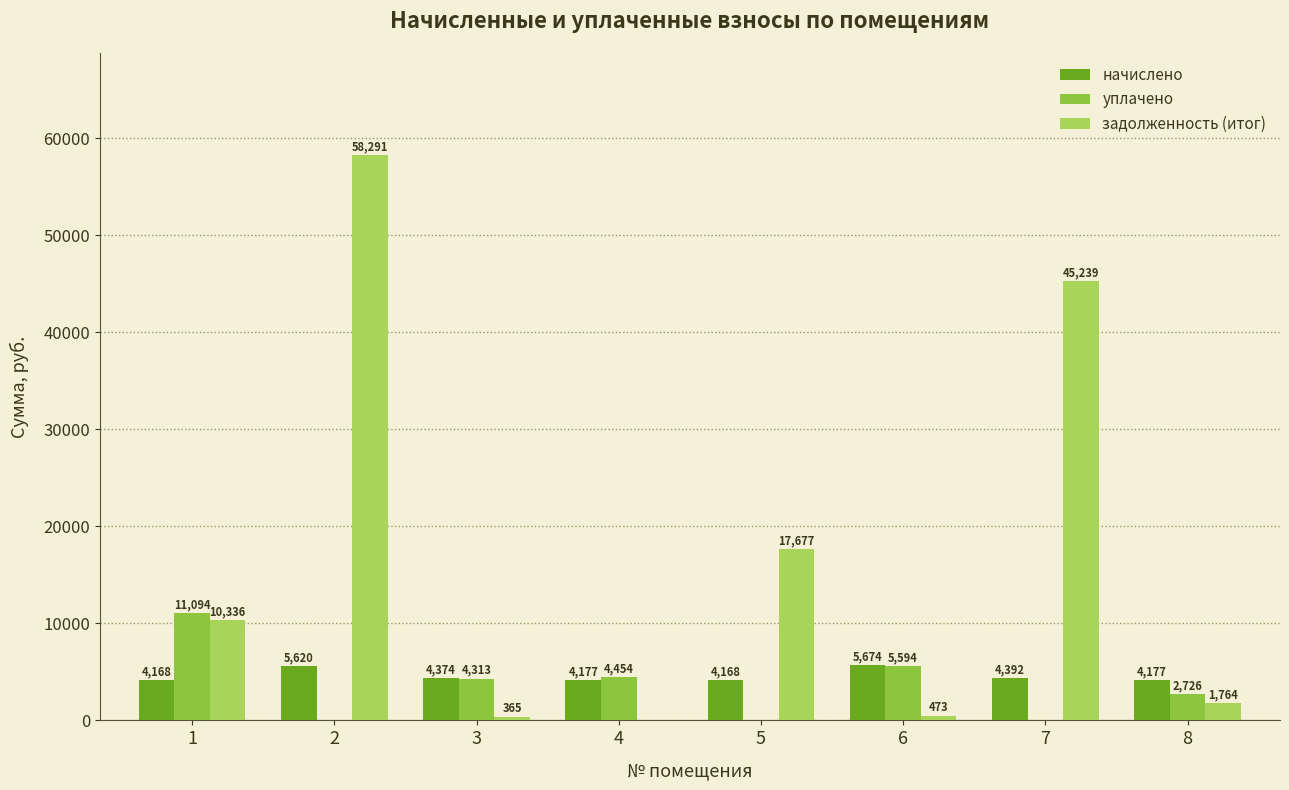

What is the sum of the задолженность (итог) values at 7 and 4?

45239.0